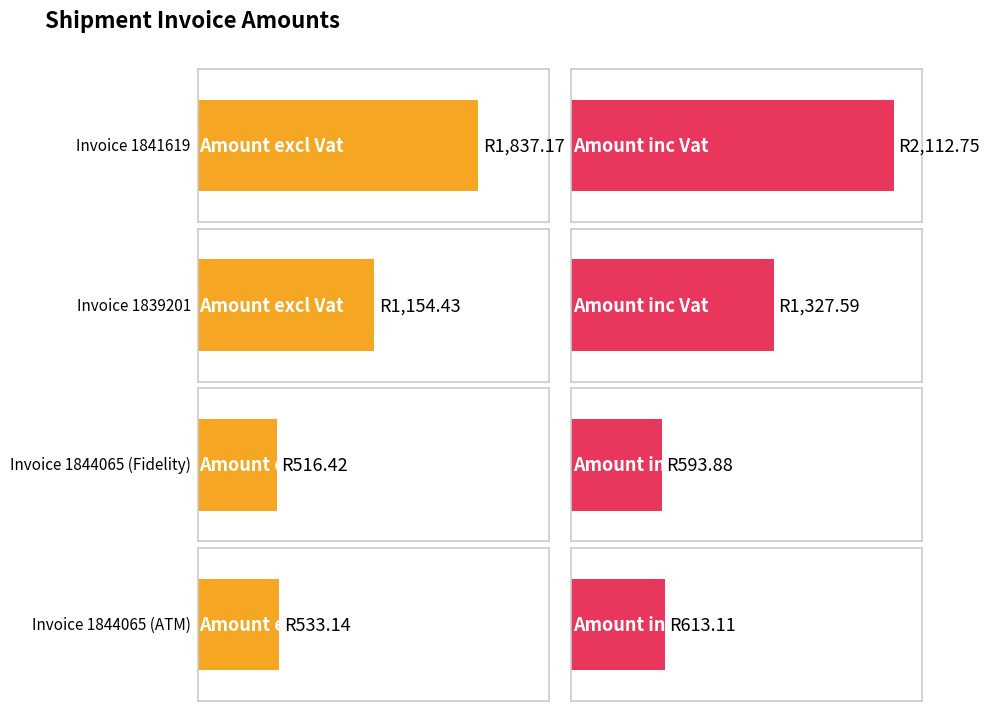

Rank the series by their average value, from highest to lowest.

Amount inc Vat, Amount excl Vat